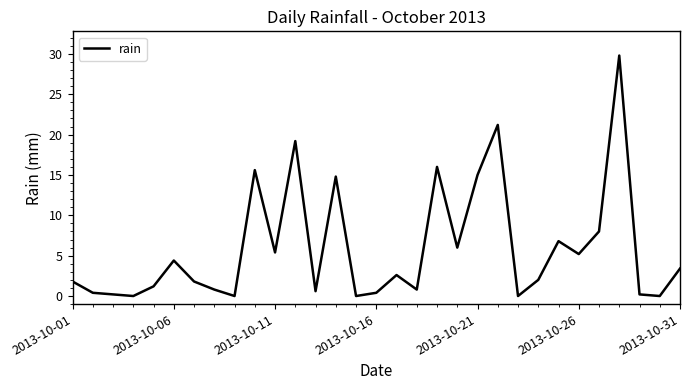

What is the difference between the maximum and minimum values?

29.8